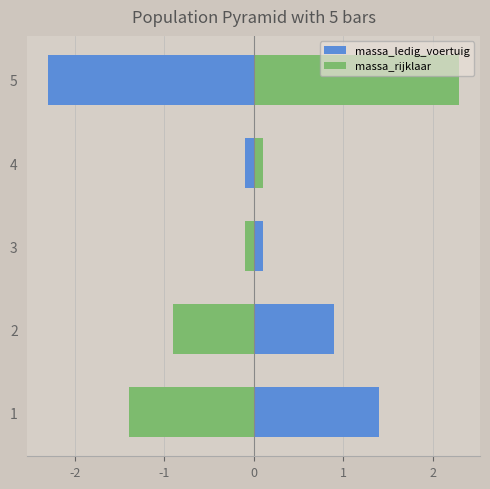

List the series in order of their peak value, lowest first.

massa_ledig_voertuig, massa_rijklaar